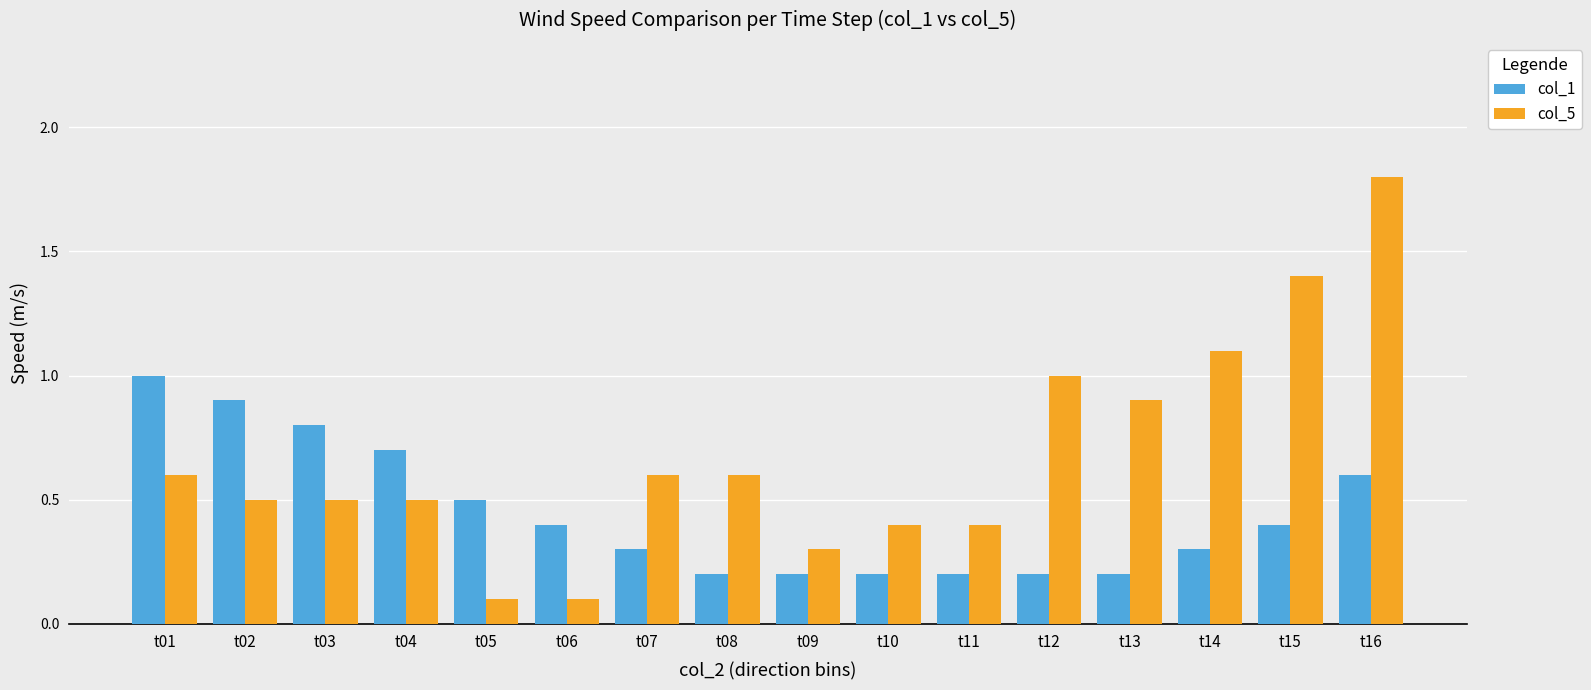

How many groups of bars are there?

16